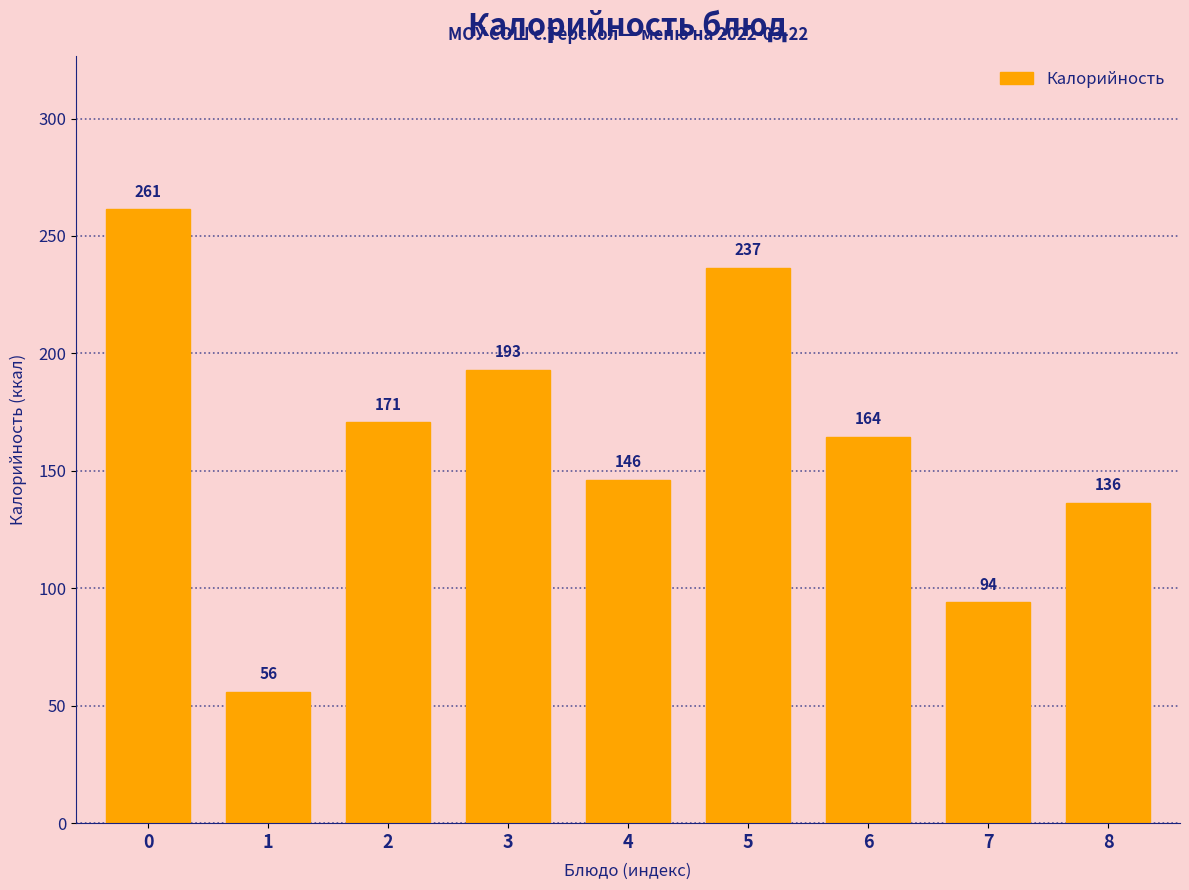

At which label is the value closest to 158?

6